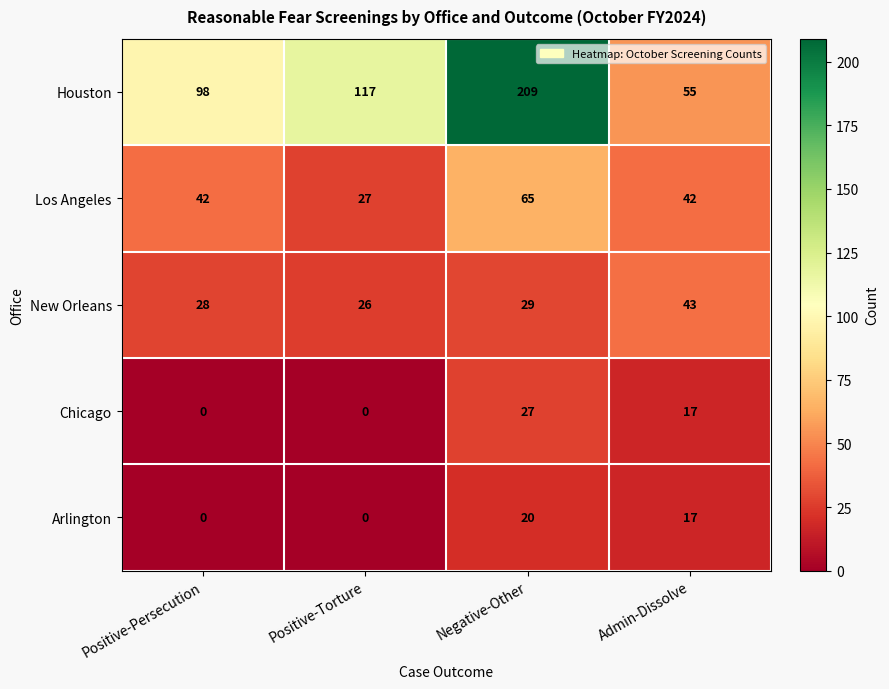

Where is New Orleans nearest to the value 34?

Negative-Other